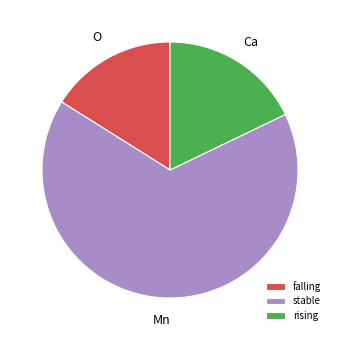

What is the smallest slice in the pie chart?

falling